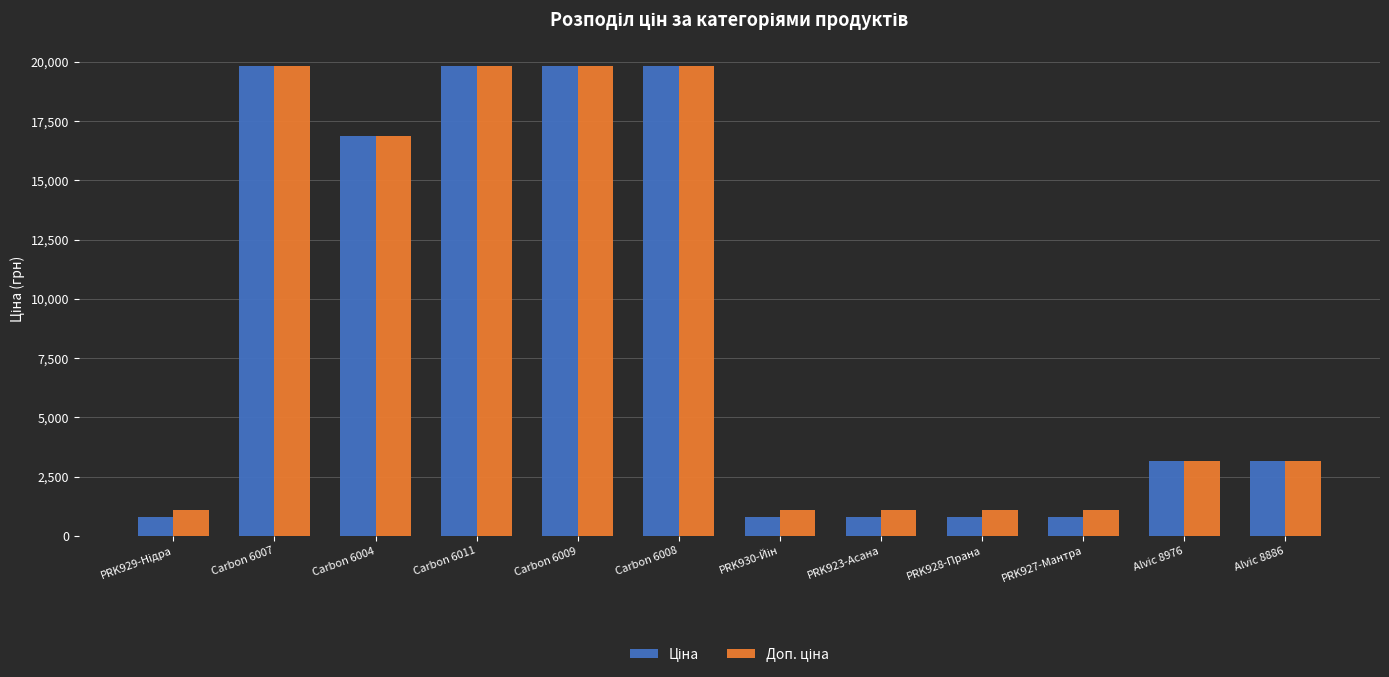

What is the minimum value shown in the chart?

813.0